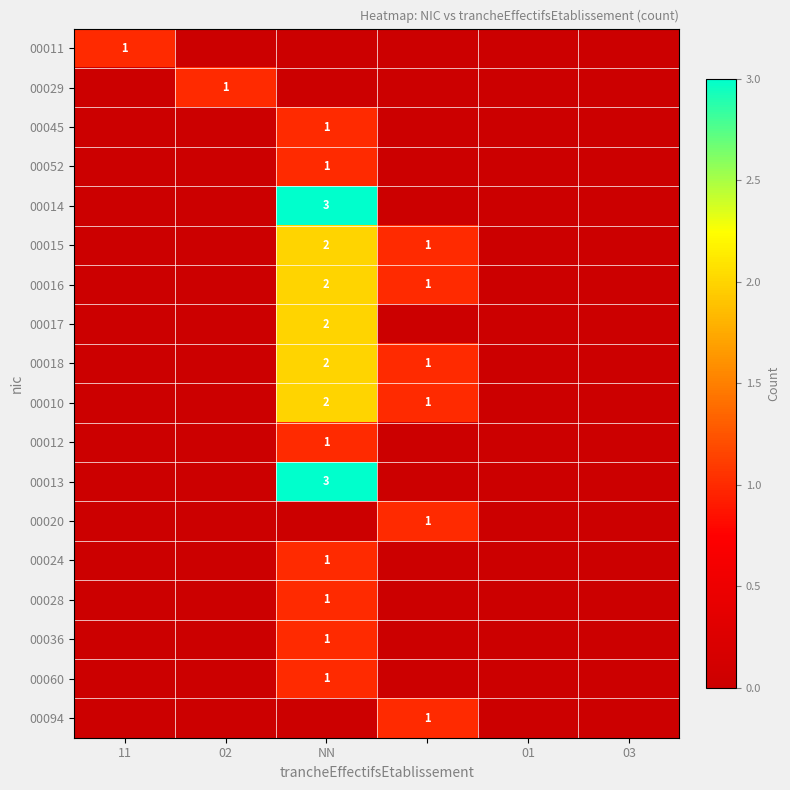

What is the difference between the second highest and second lowest values in the 00016 series?

1